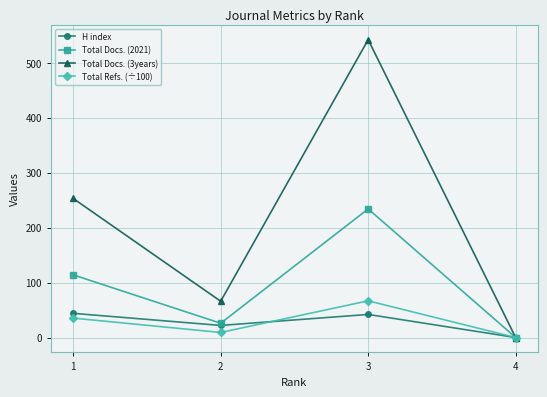

What is the spread (max minus min) of values at 3?

500.0